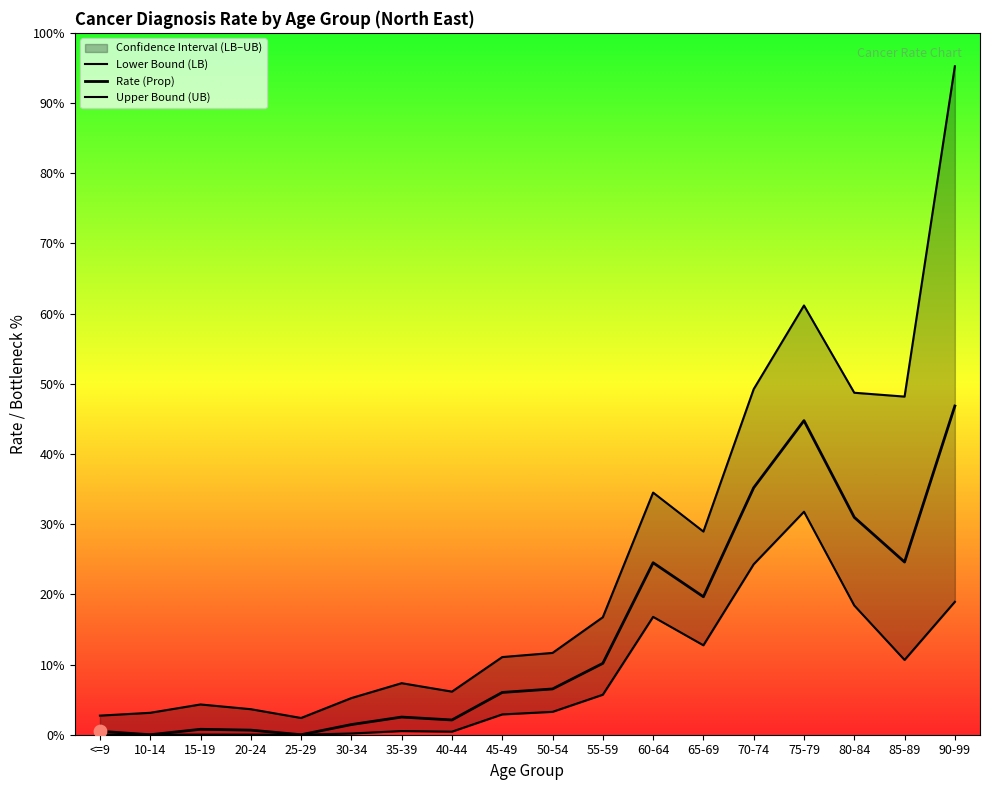

Is the value of Upper Bound (UB) at 10-14 greater than the value of Lower Bound (LB) at 25-29?

Yes